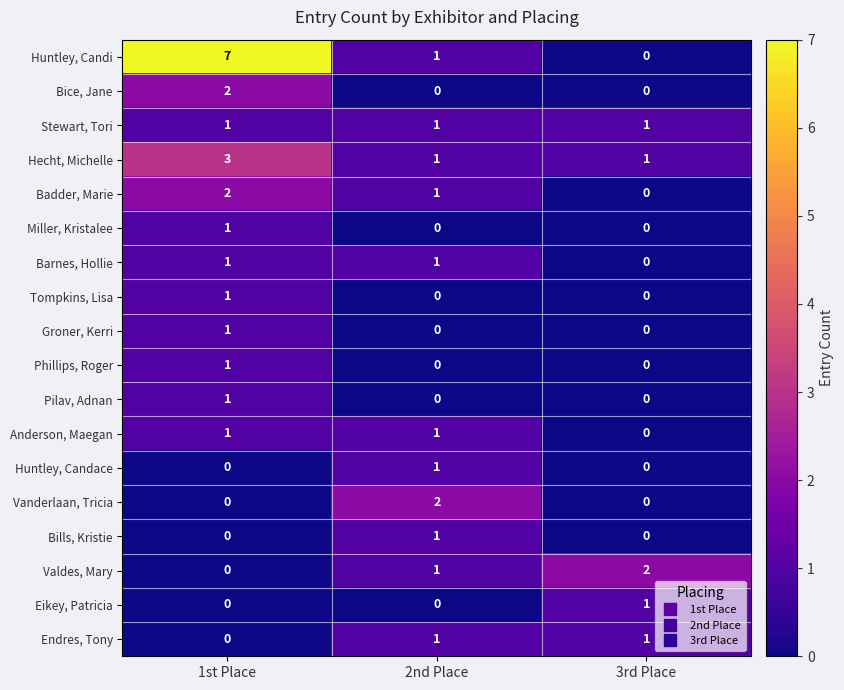

What is the total value across all series at 2nd Place?

12